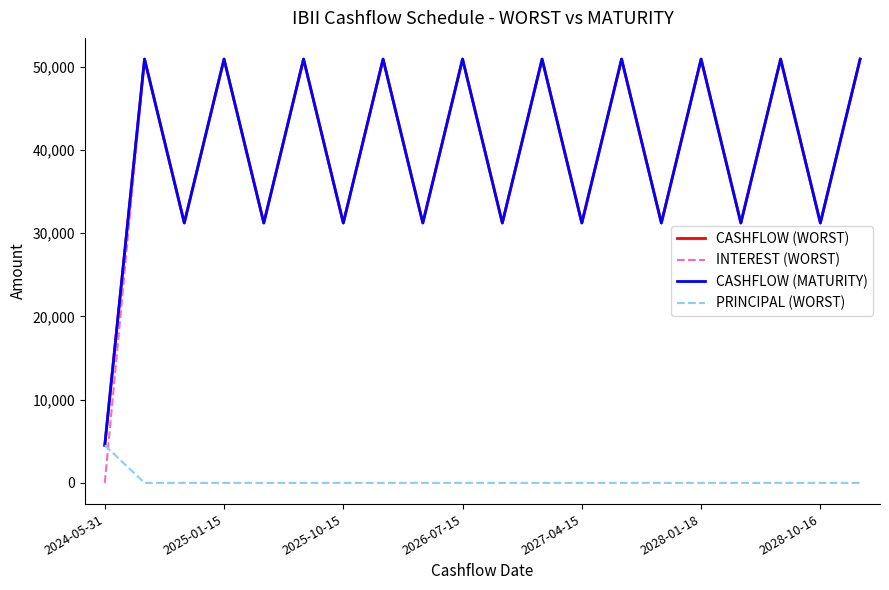

Does the chart have visible grid lines?

No